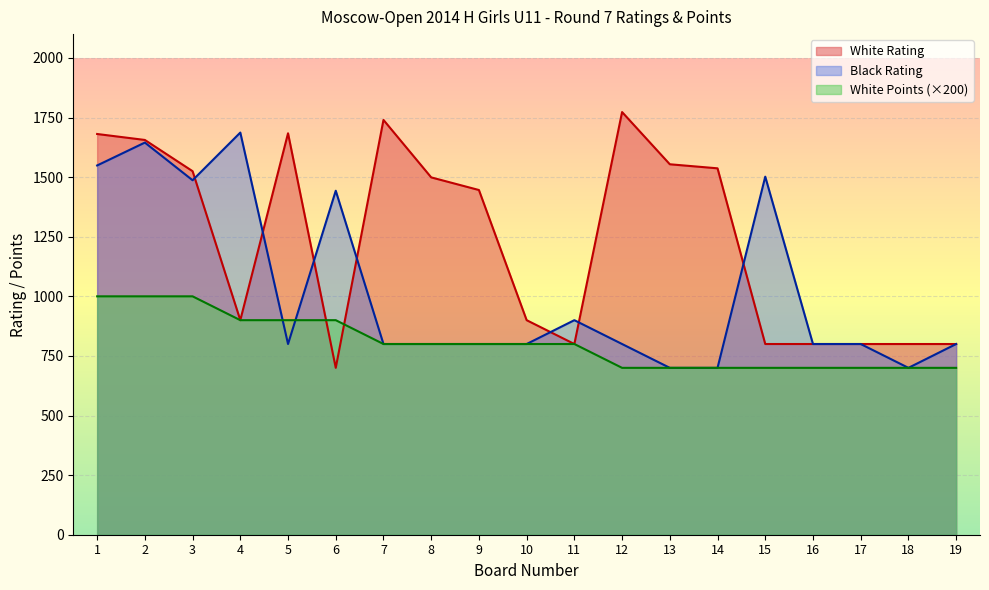

Rank the series by their average value, from lowest to highest.

White Points (×200), Black Rating, White Rating